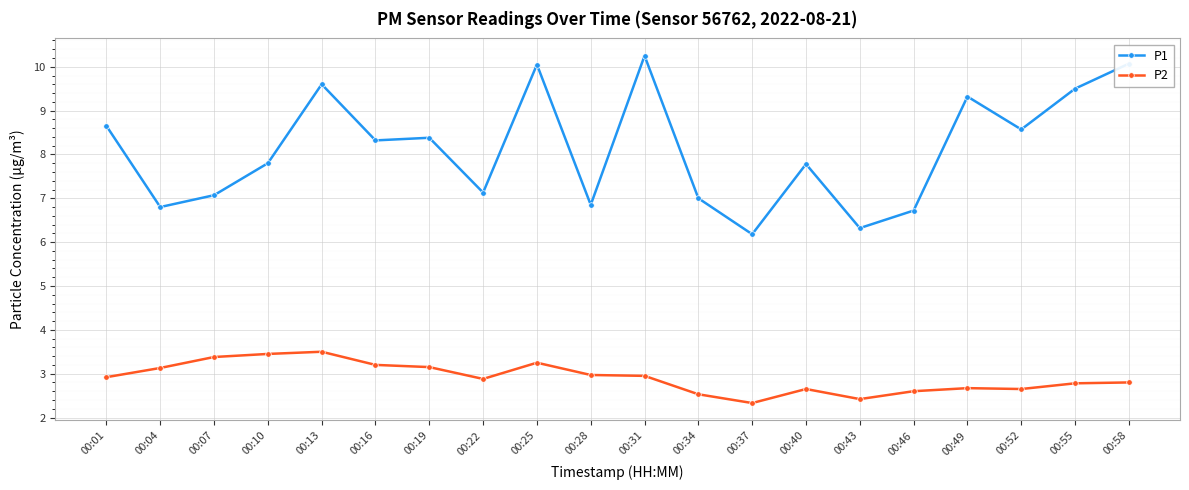

What value does the P1 series have at 00:55?

9.5